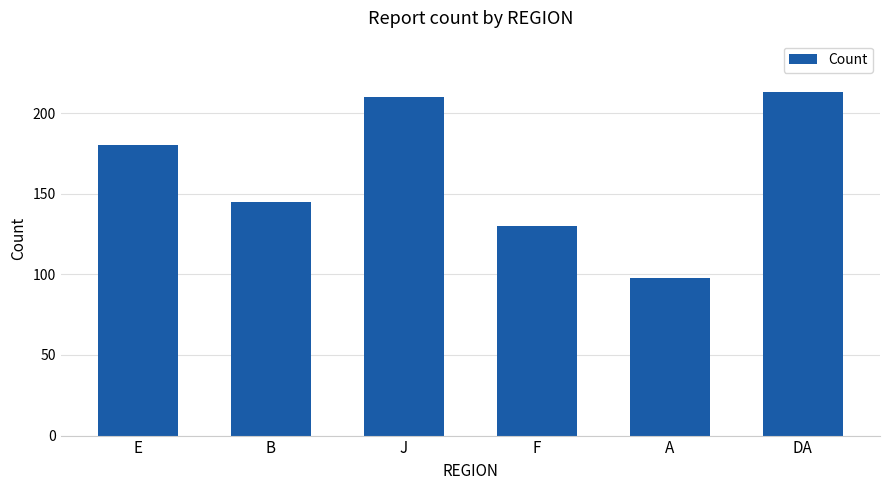

At which category does the chart reach its peak across all series?

DA